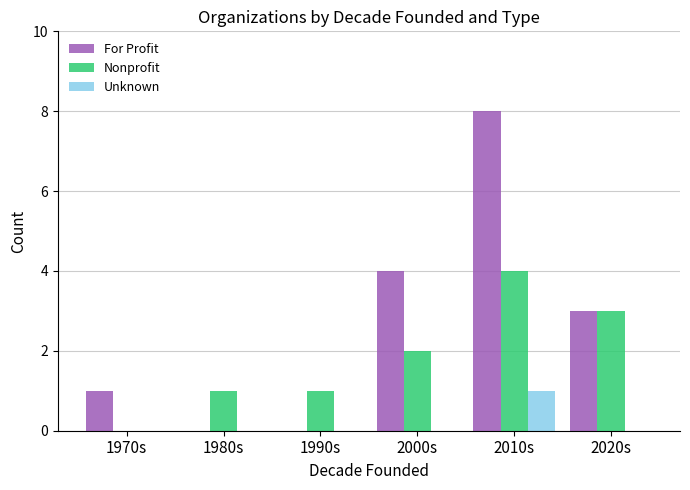

What is the sum of the Nonprofit values at 2010s and 2020s?

7